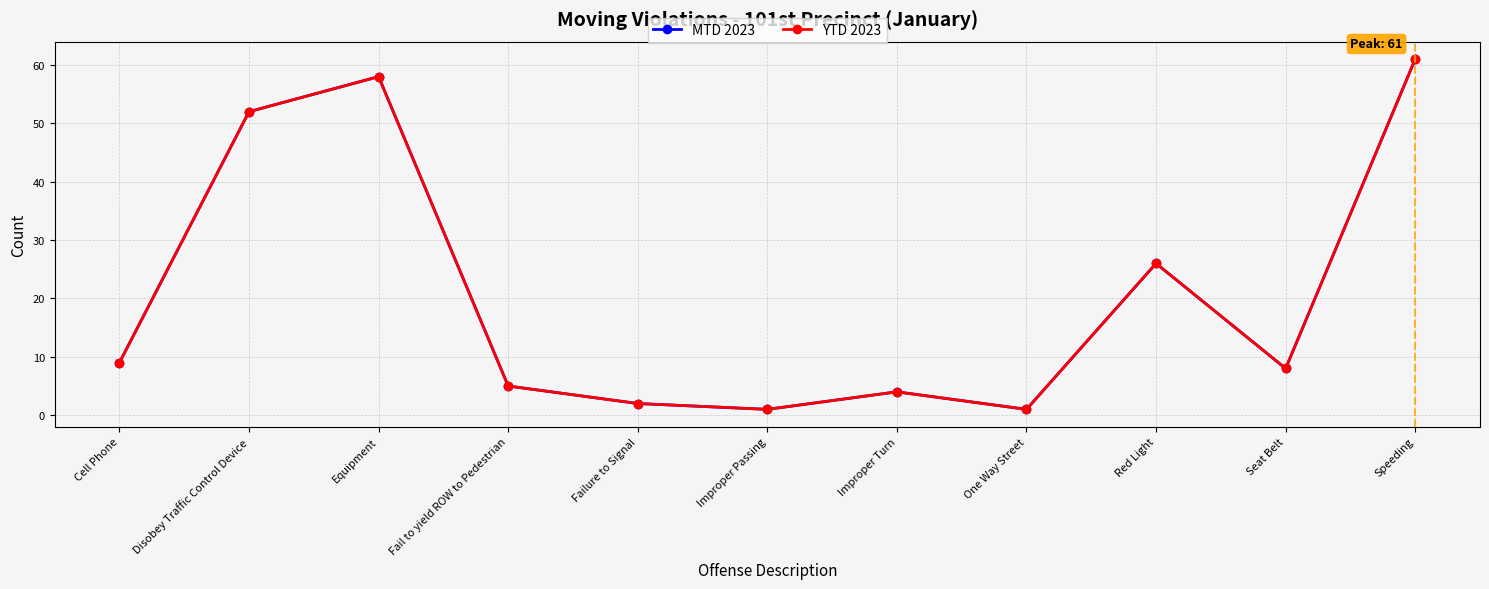

At which label does MTD 2023 first exceed 8?

Cell Phone